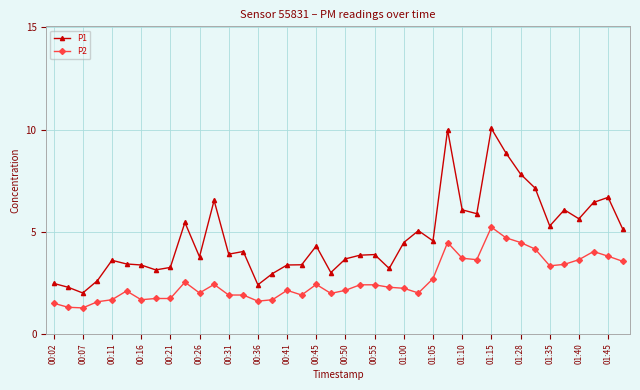

Rank the series by their maximum value, from highest to lowest.

P1, P2